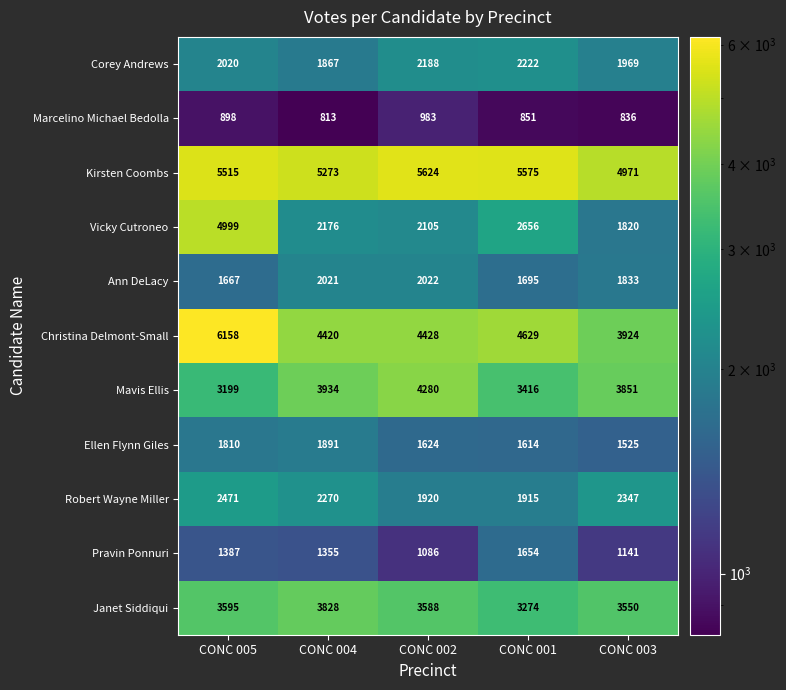

What is the sum of all Christina Delmont-Small values?

23559